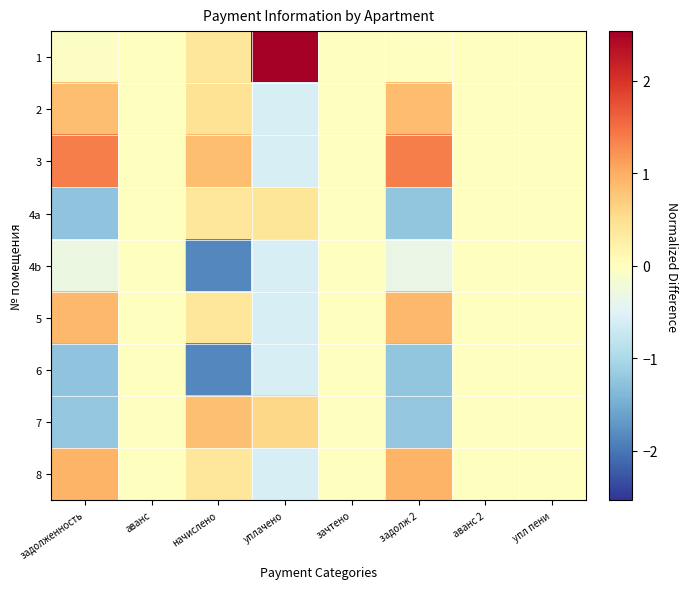

Reading left to right, extract all data points from this chart.

1: задолженность=-0.0	аванс=0.0	начислено=0.4	уплачено=2.5	зачтено=0.0	задолж 2=-0.0	аванс 2=0.0	упл пени=0.0
2: задолженность=0.8	аванс=0.0	начислено=0.4	уплачено=-0.6	зачтено=0.0	задолж 2=0.9	аванс 2=0.0	упл пени=0.0
3: задолженность=1.4	аванс=0.0	начислено=0.8	уплачено=-0.6	зачтено=0.0	задолж 2=1.4	аванс 2=0.0	упл пени=0.0
4a: задолженность=-1.2	аванс=0.0	начислено=0.4	уплачено=0.4	зачтено=0.0	задолж 2=-1.2	аванс 2=0.0	упл пени=0.0
4b: задолженность=-0.3	аванс=0.0	начислено=-1.8	уплачено=-0.6	зачтено=0.0	задолж 2=-0.3	аванс 2=0.0	упл пени=0.0
5: задолженность=0.9	аванс=0.0	начислено=0.4	уплачено=-0.6	зачтено=0.0	задолж 2=0.9	аванс 2=0.0	упл пени=0.0
6: задолженность=-1.2	аванс=0.0	начислено=-1.8	уплачено=-0.6	зачтено=0.0	задолж 2=-1.2	аванс 2=0.0	упл пени=0.0
7: задолженность=-1.2	аванс=0.0	начислено=0.8	уплачено=0.6	зачтено=0.0	задолж 2=-1.2	аванс 2=0.0	упл пени=0.0
8: задолженность=0.9	аванс=0.0	начислено=0.4	уплачено=-0.6	зачтено=0.0	задолж 2=0.9	аванс 2=0.0	упл пени=0.0